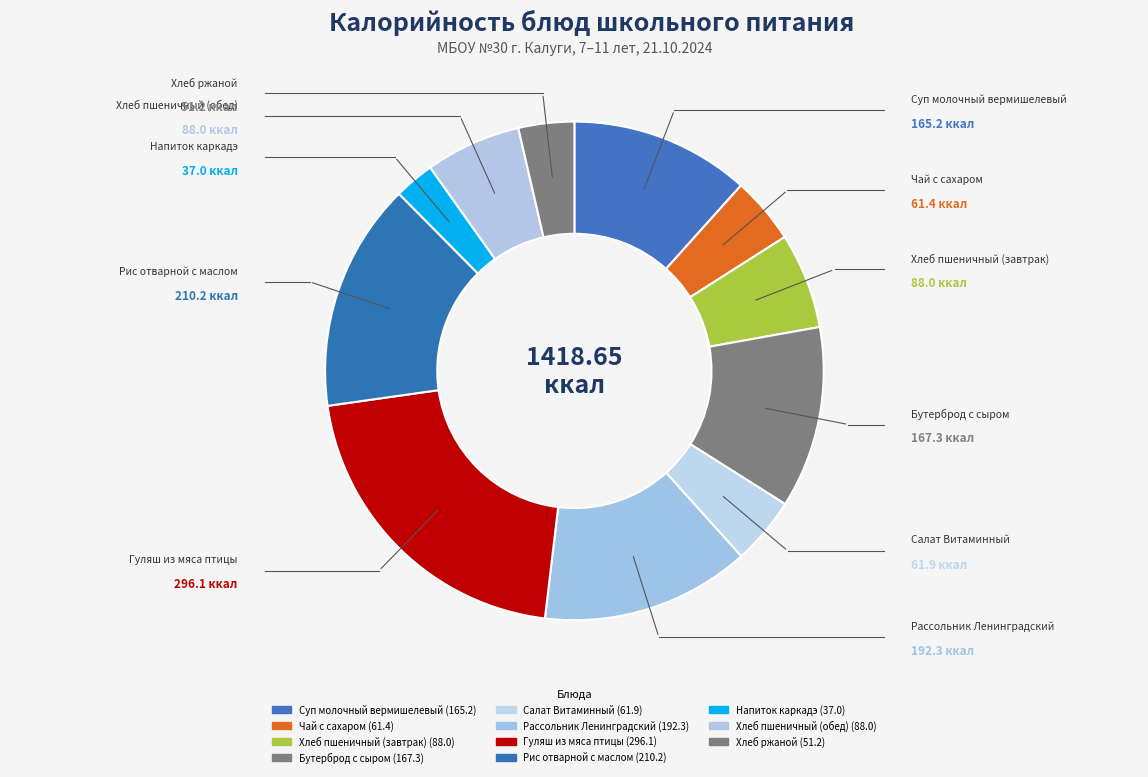

How many segments does this pie chart have?

11